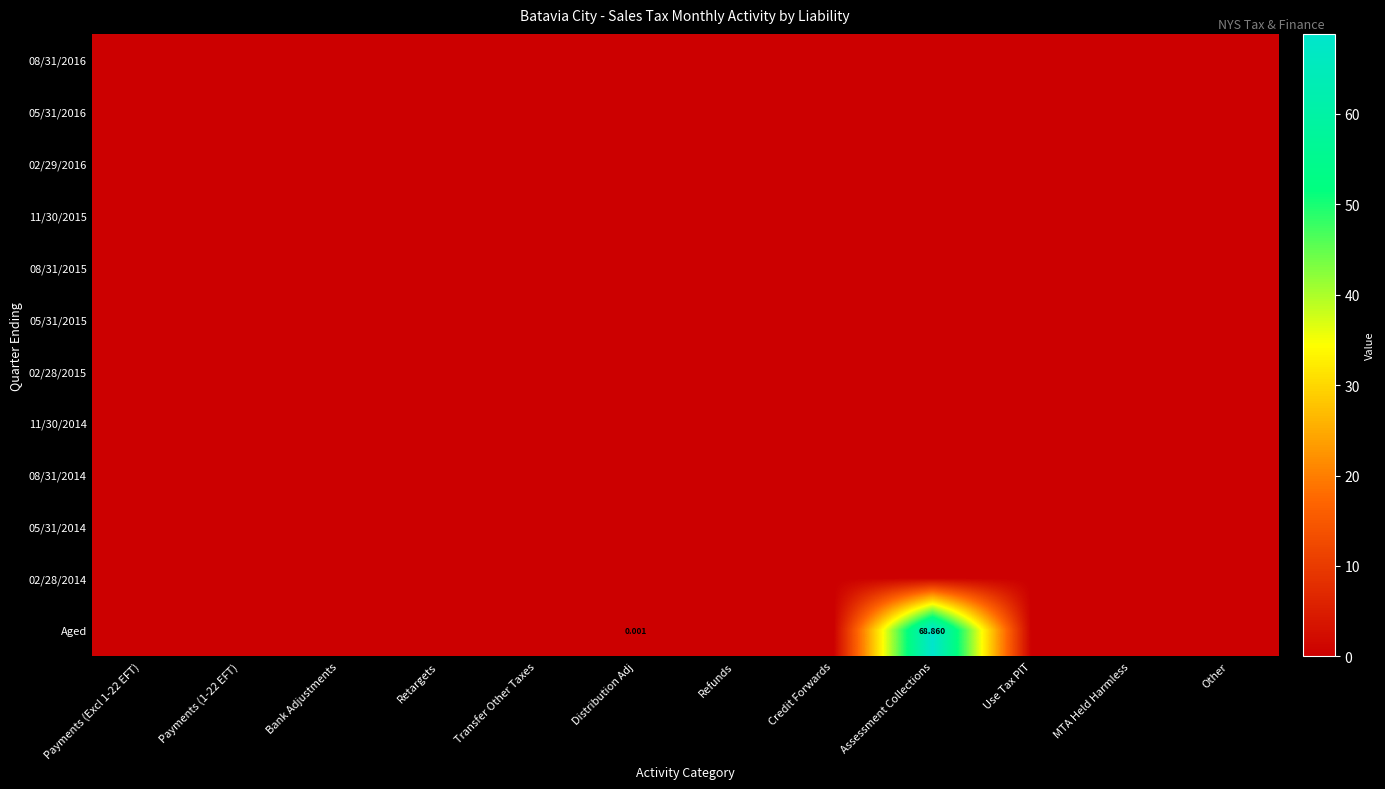

Which has a higher value, Payments (1-22 EFT) or Distribution Adj?

Payments (1-22 EFT)